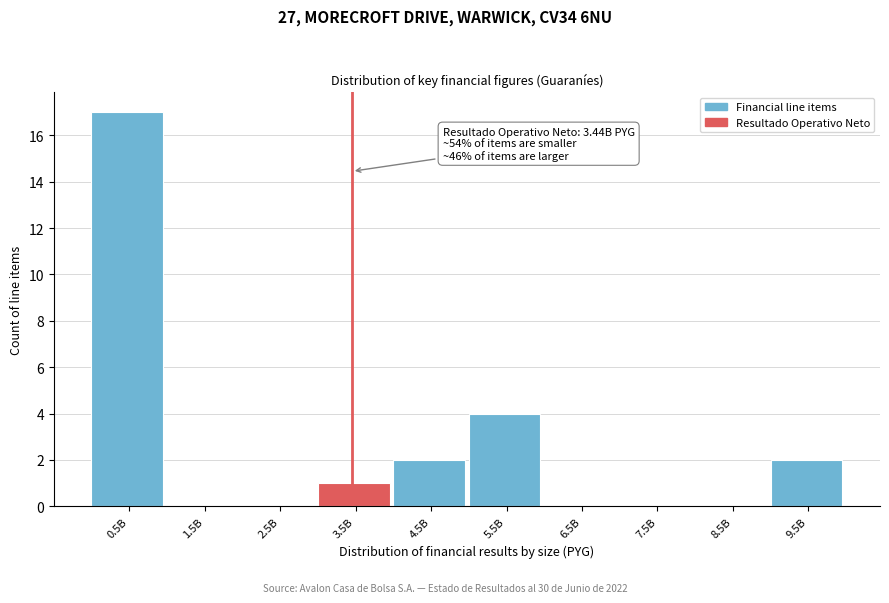

Reading left to right, transcribe all the data shown in this chart.

0.5B=17	1.5B=0	2.5B=0	3.5B=1	4.5B=2	5.5B=4	6.5B=0	7.5B=0	8.5B=0	9.5B=2